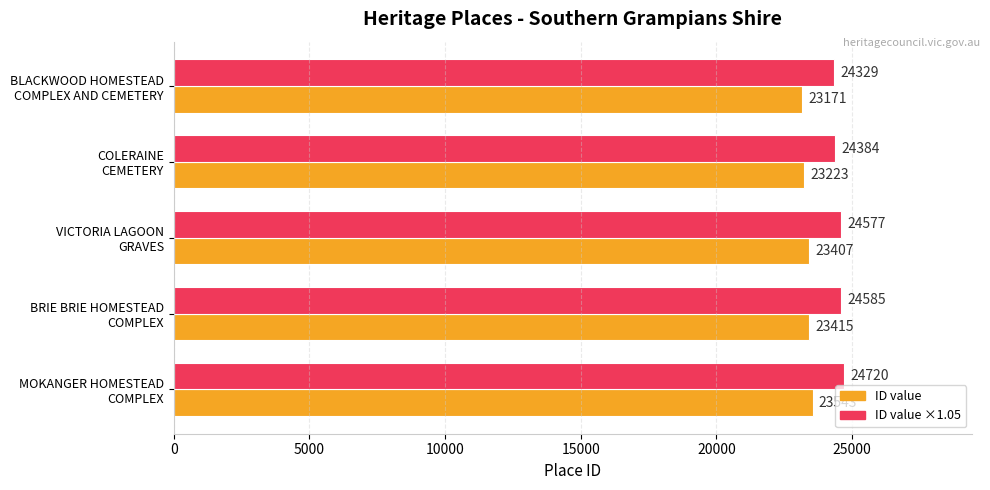

What is the minimum value shown in the chart?

23171.0